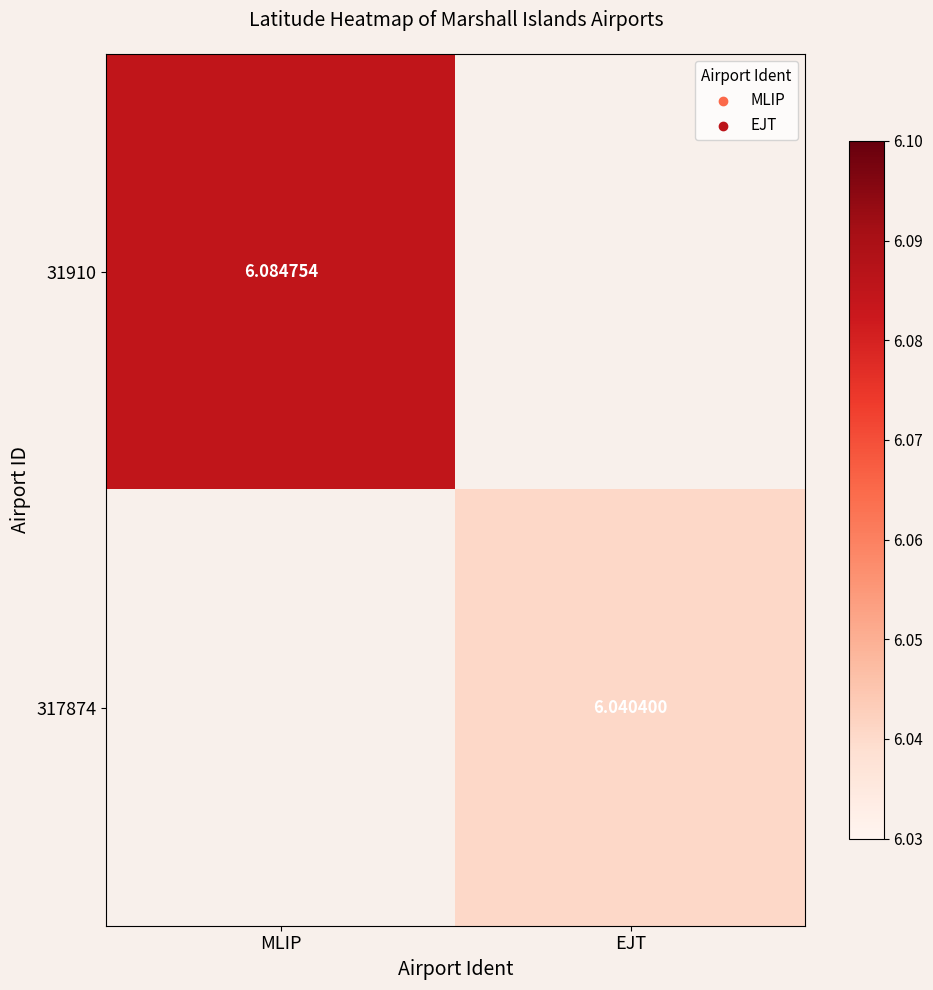

Is it true that 31910 equals 6.1 at MLIP?

True